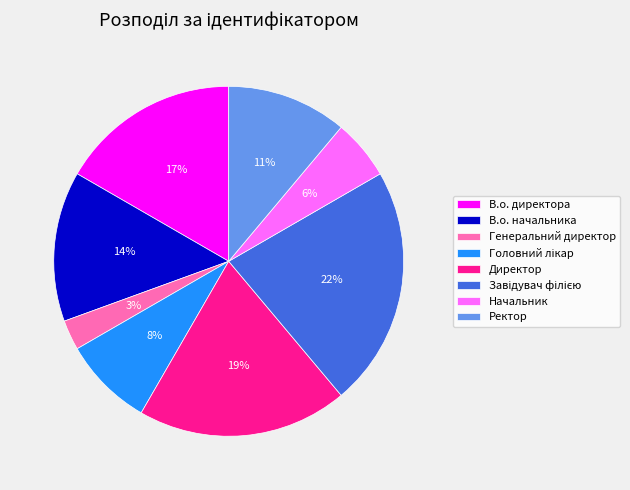

How many slices are in this pie chart?

8